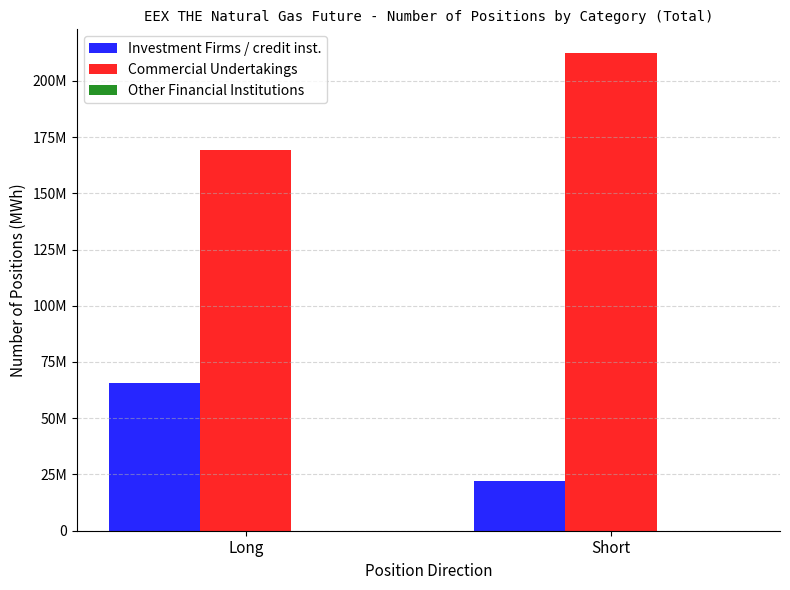

Rank the series by their maximum value, from highest to lowest.

Commercial Undertakings, Investment Firms / credit inst.